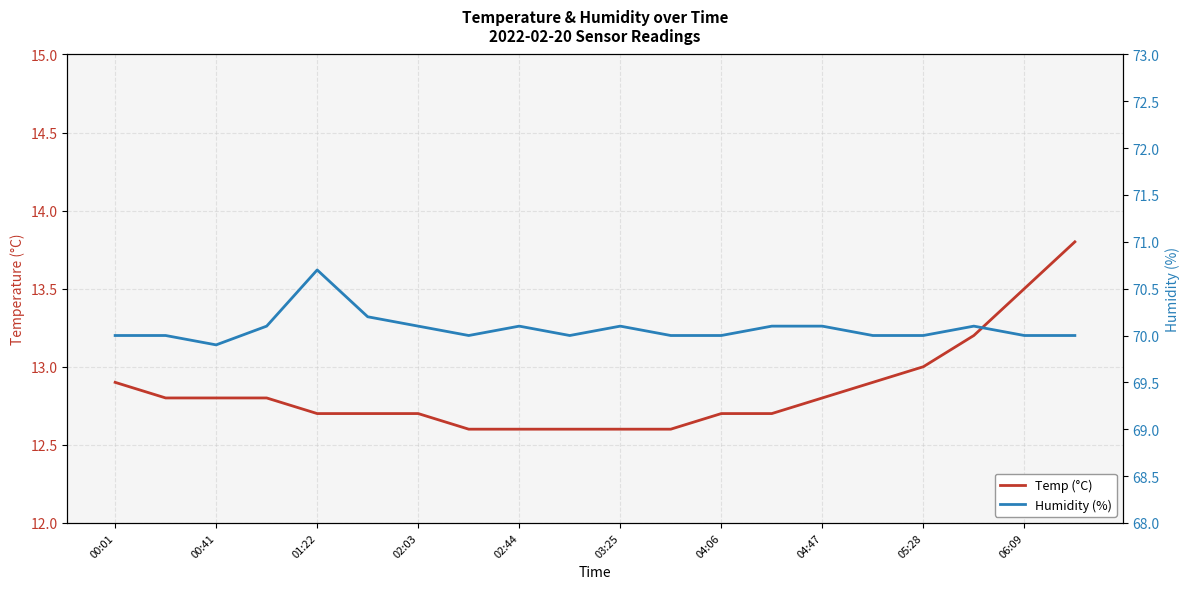

Which series has the largest range (max minus min)?

Temp (°C)